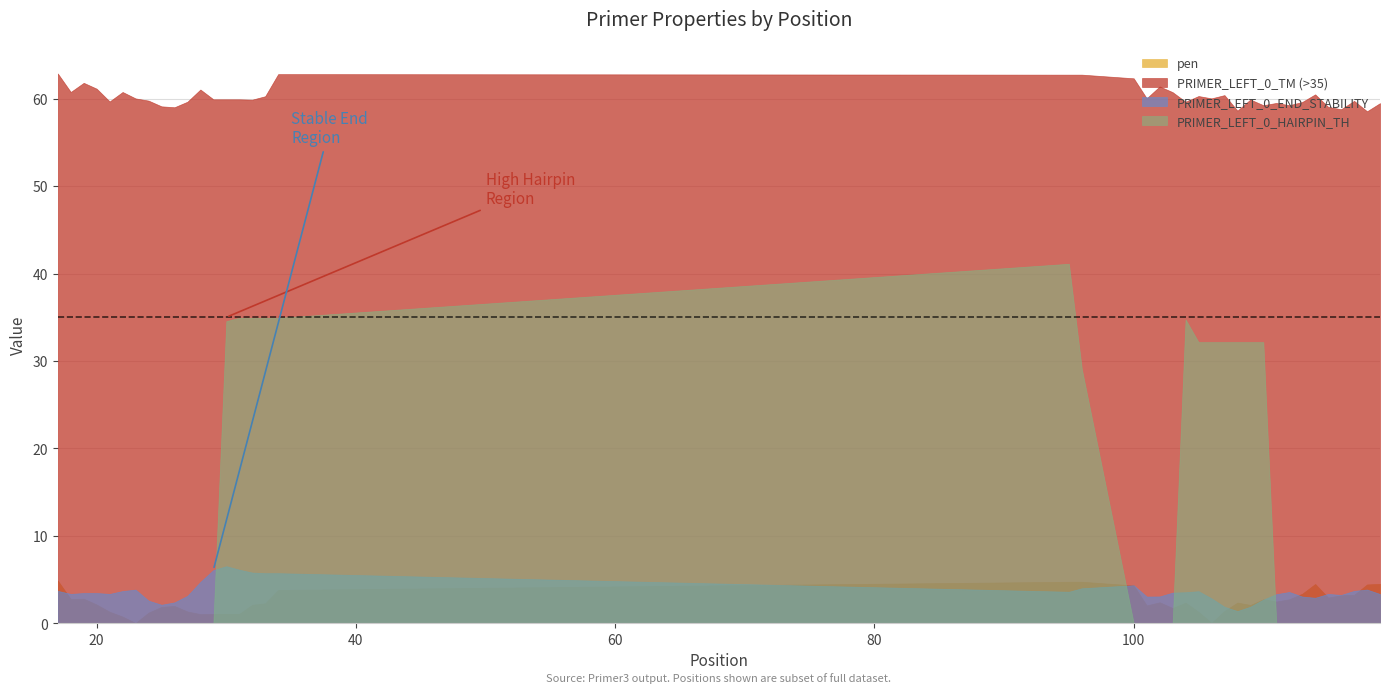

The value of PRIMER_LEFT_0_TM at 26 is 60.0. True or false?

True